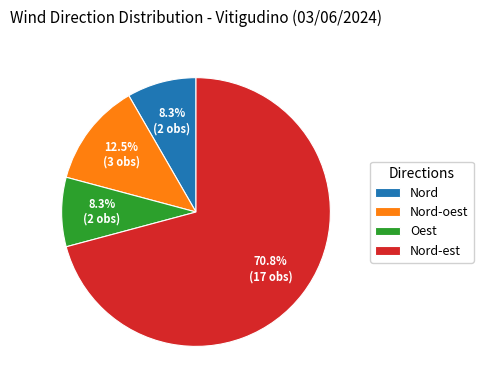

To the nearest percent, what is the average slice percentage?

25%